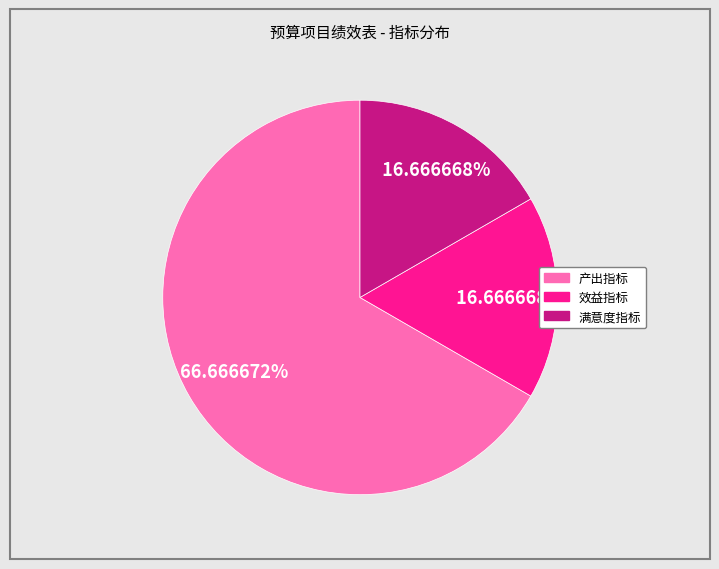

What is the ratio of the value at 满意度指标 to the value at 效益指标?

1.0